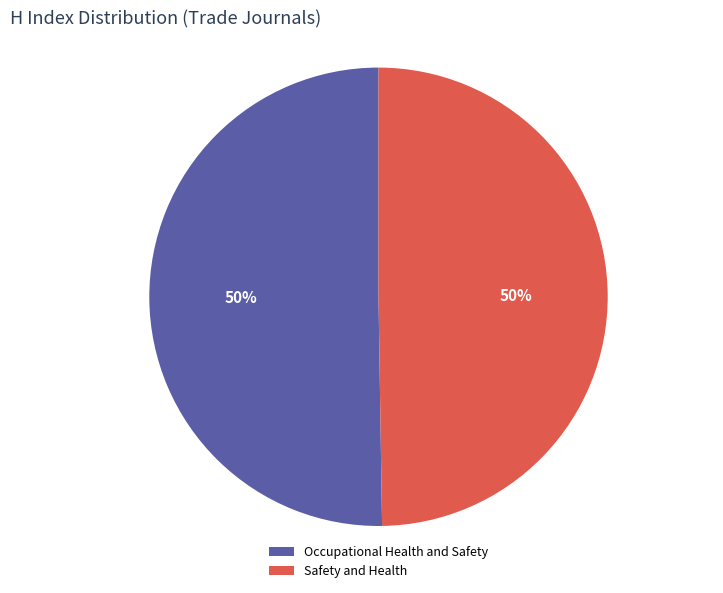

How many slices are in this pie chart?

2